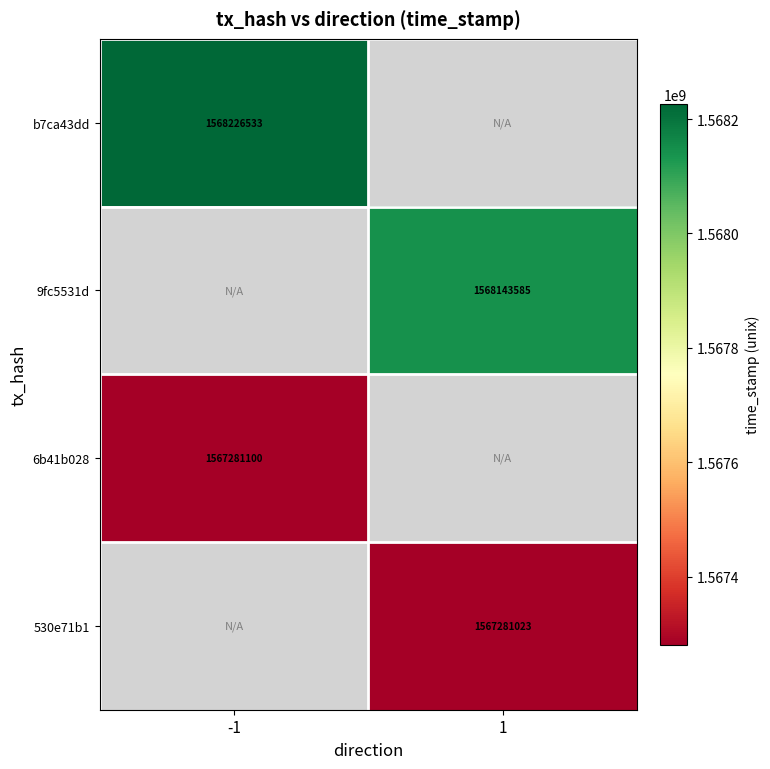

The 6b41b028 series shows 1567281100 at -1. True or false?

True